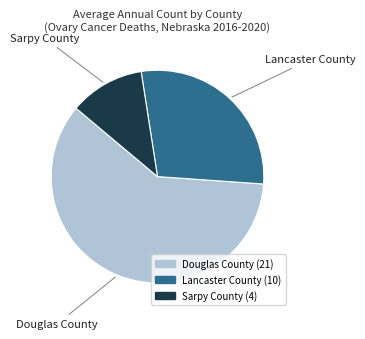

Is the sum of Lancaster County and Douglas County greater than half?

Yes